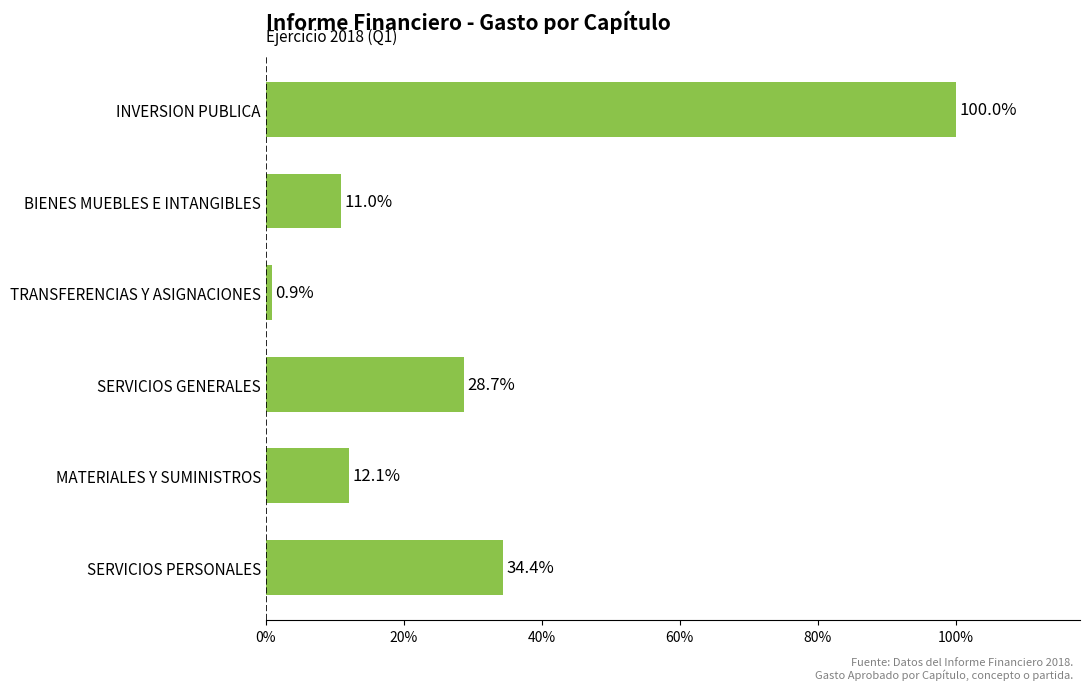

Does the chart contain any negative values?

No